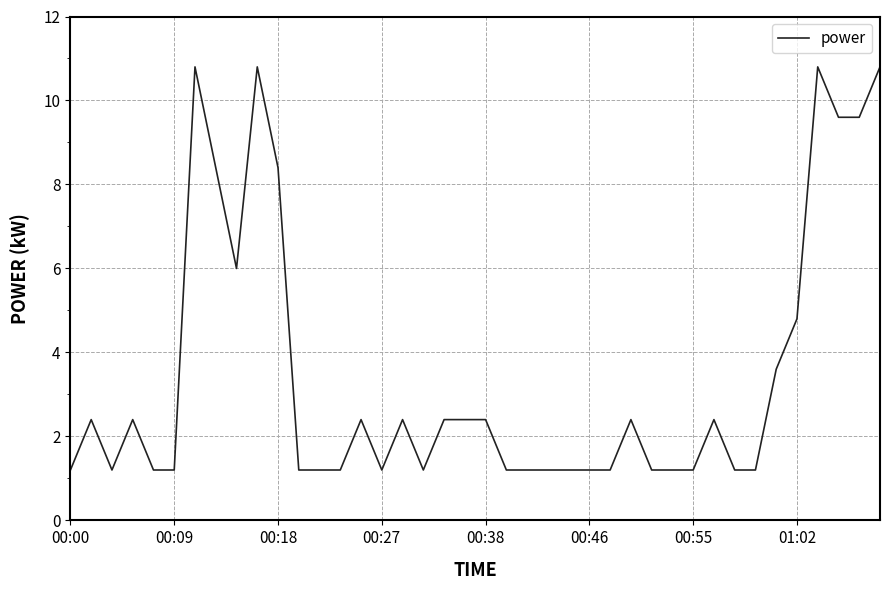

What is the minimum value shown in the chart?

1.2